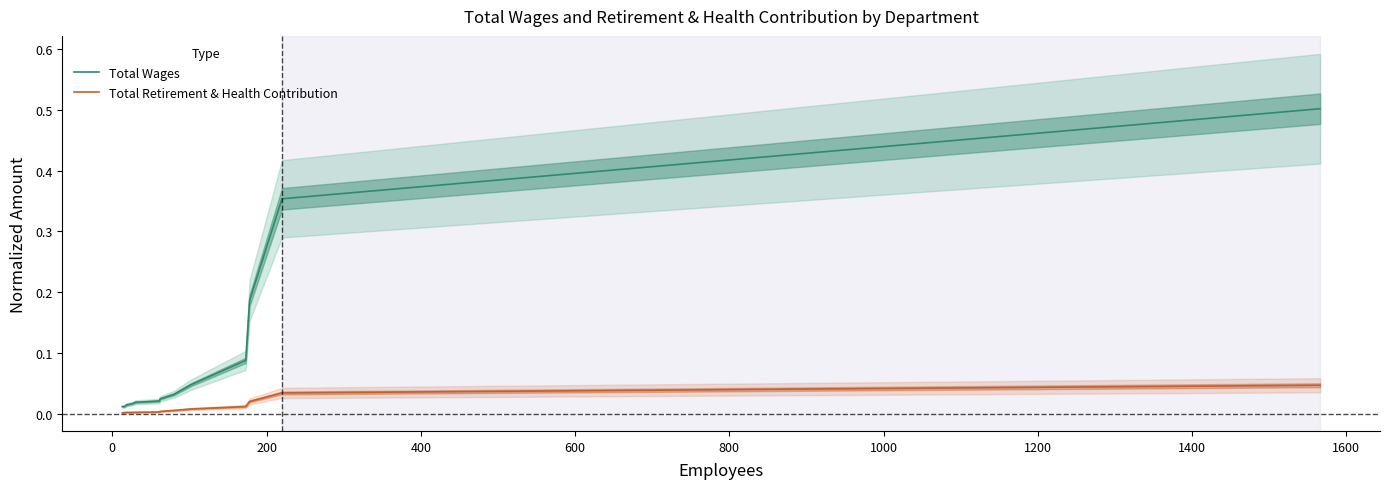

True or false: Total Wages and Total Retirement & Health Contribution cross at least once.

False